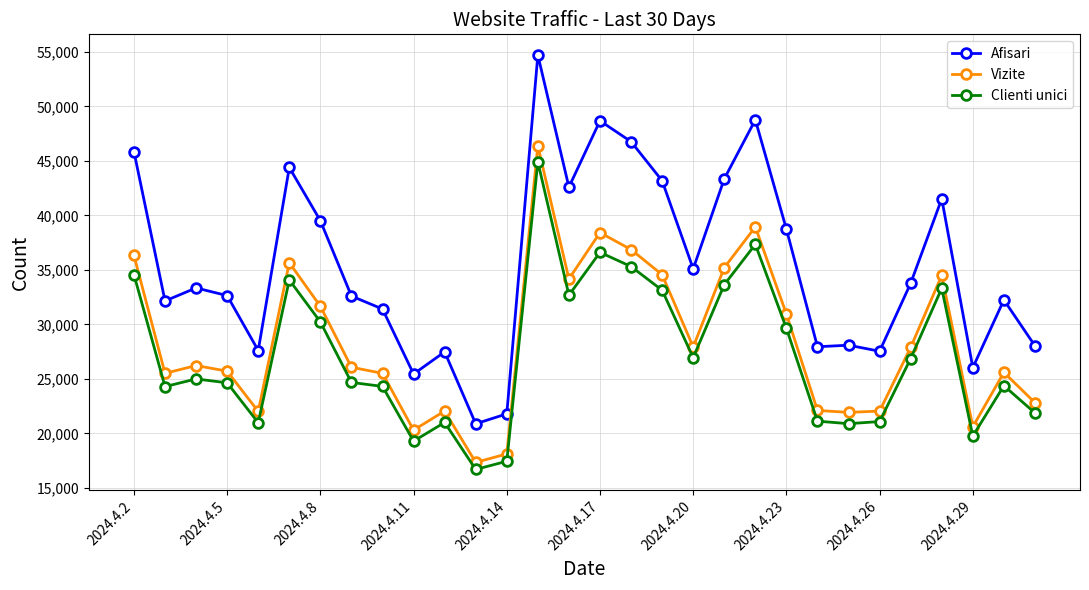

How many lines are shown in the chart?

3